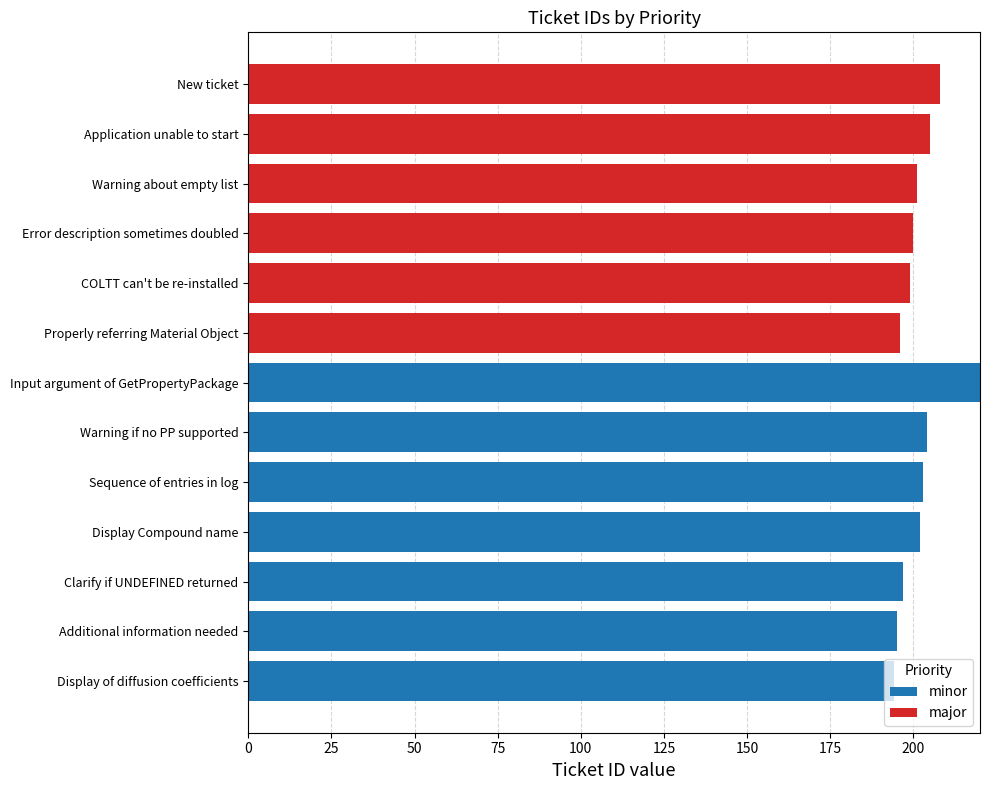

Is it true that minor equals 204 at Warning if no PP supported?

True